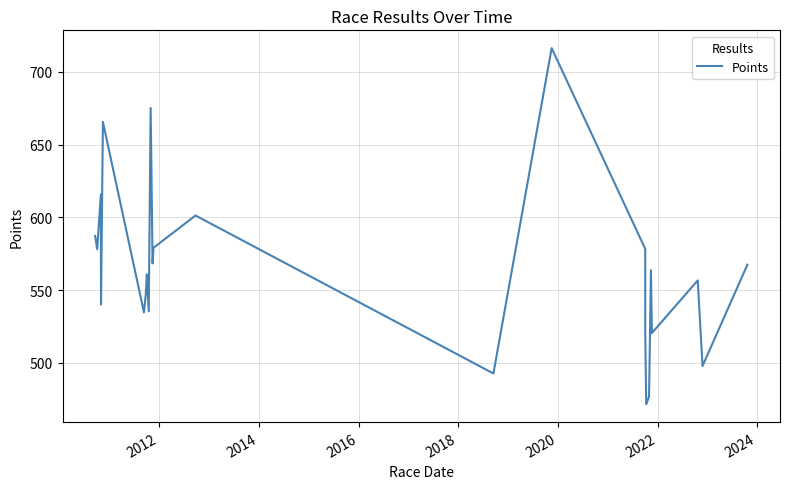

The chart shows a value of 874.3 at 23. True or false?

False